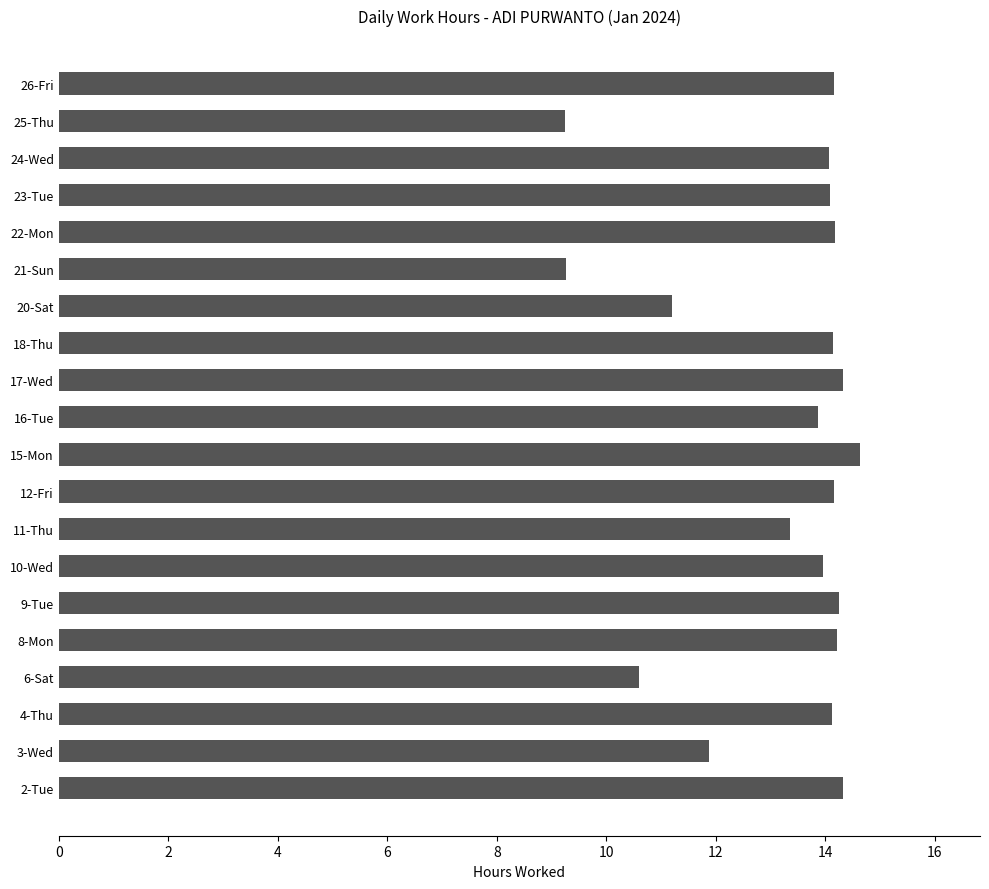

What is the sum of all values?

264.0